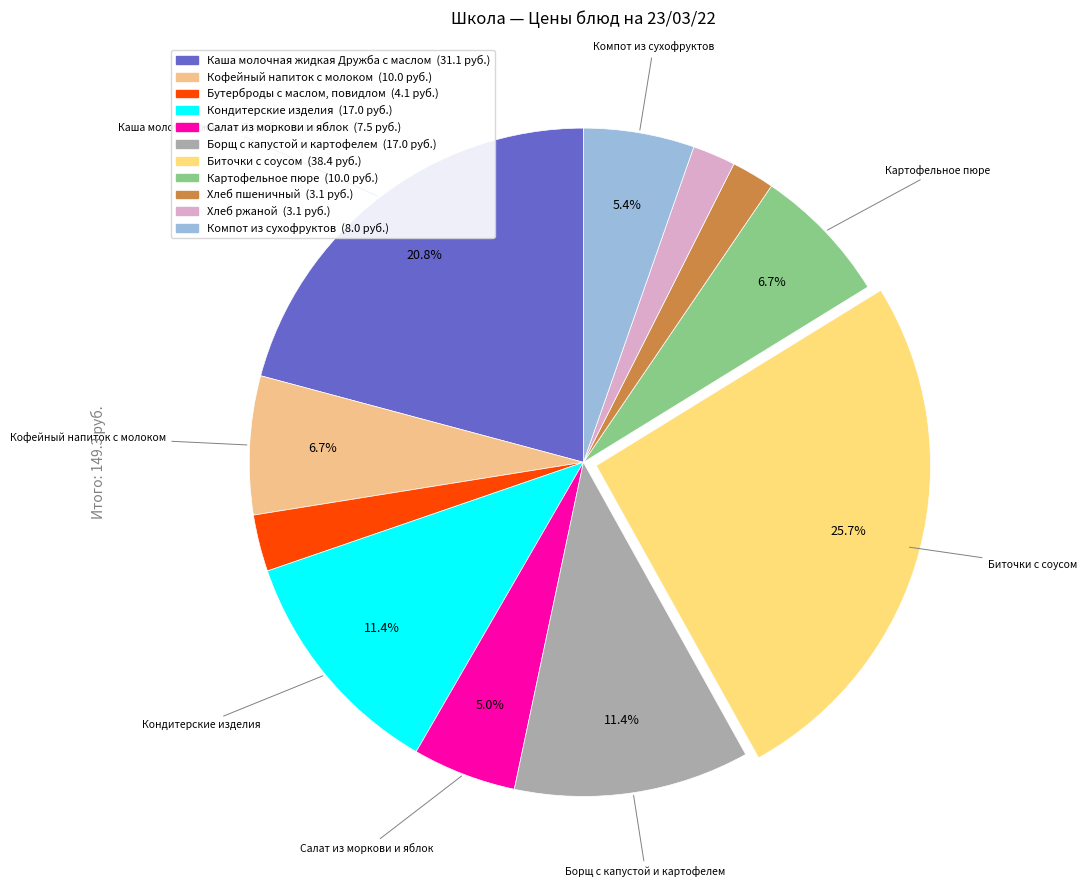

Is there a majority slice in this chart?

No